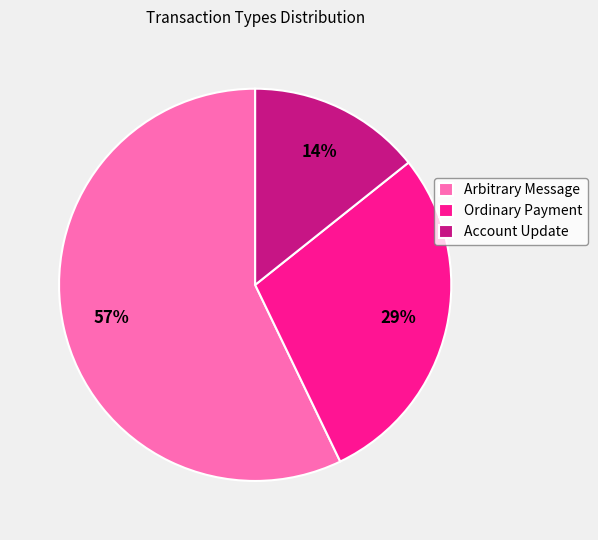

Is it true that Account Update is 25% of the pie?

False